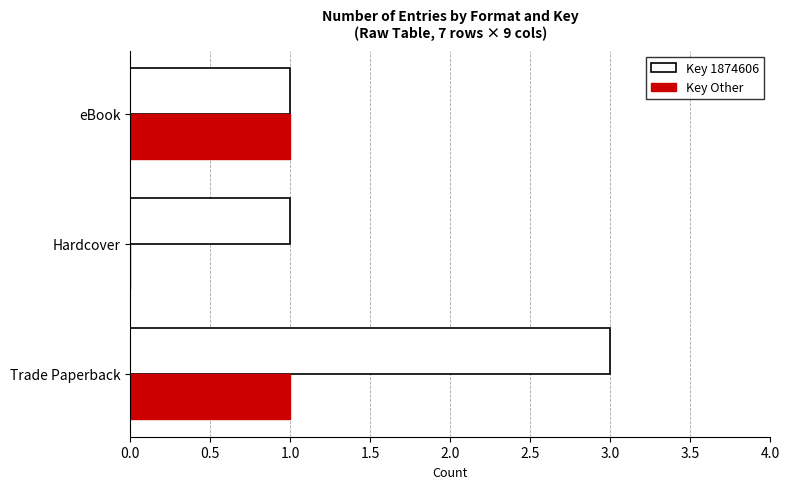

What is the maximum value for Key 1874606?

3